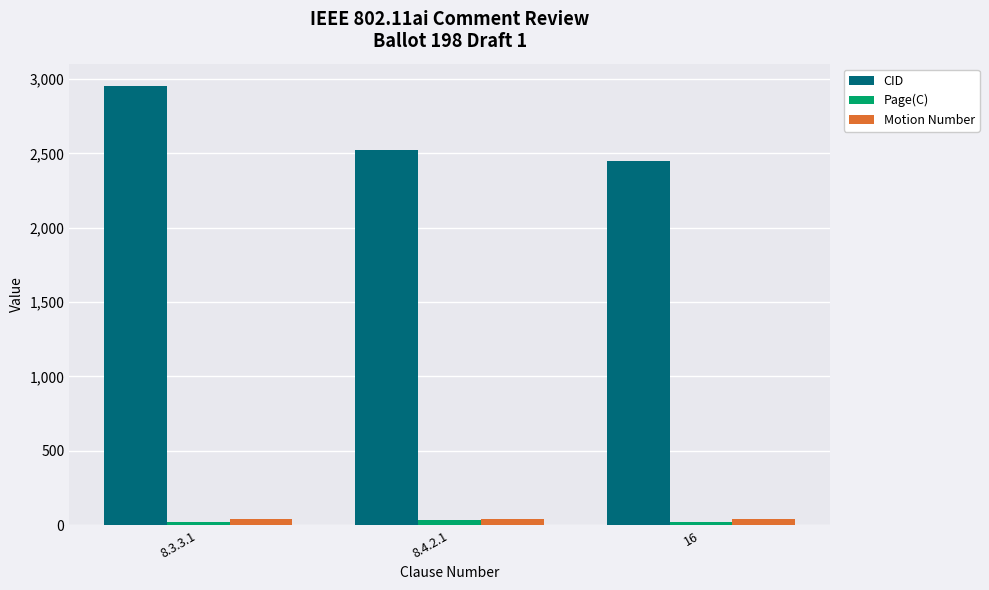

What is the spread (max minus min) of values at 8.3.3.1?

2930.0